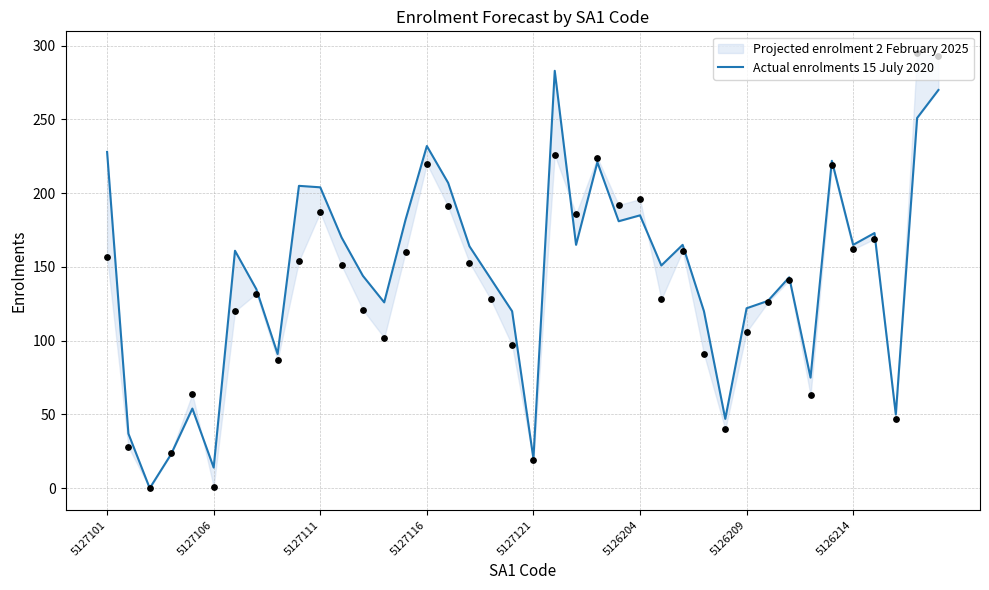

Approximately how many times larger is the value at 17 compared to 26?

1.1